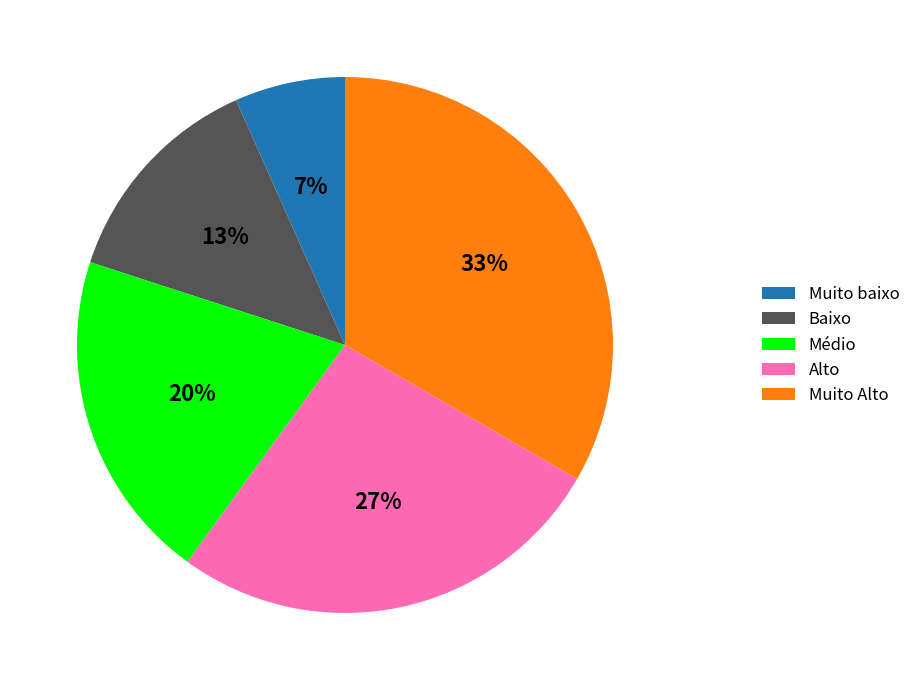

To the nearest percent, what percentage of the pie is Alto?

27%